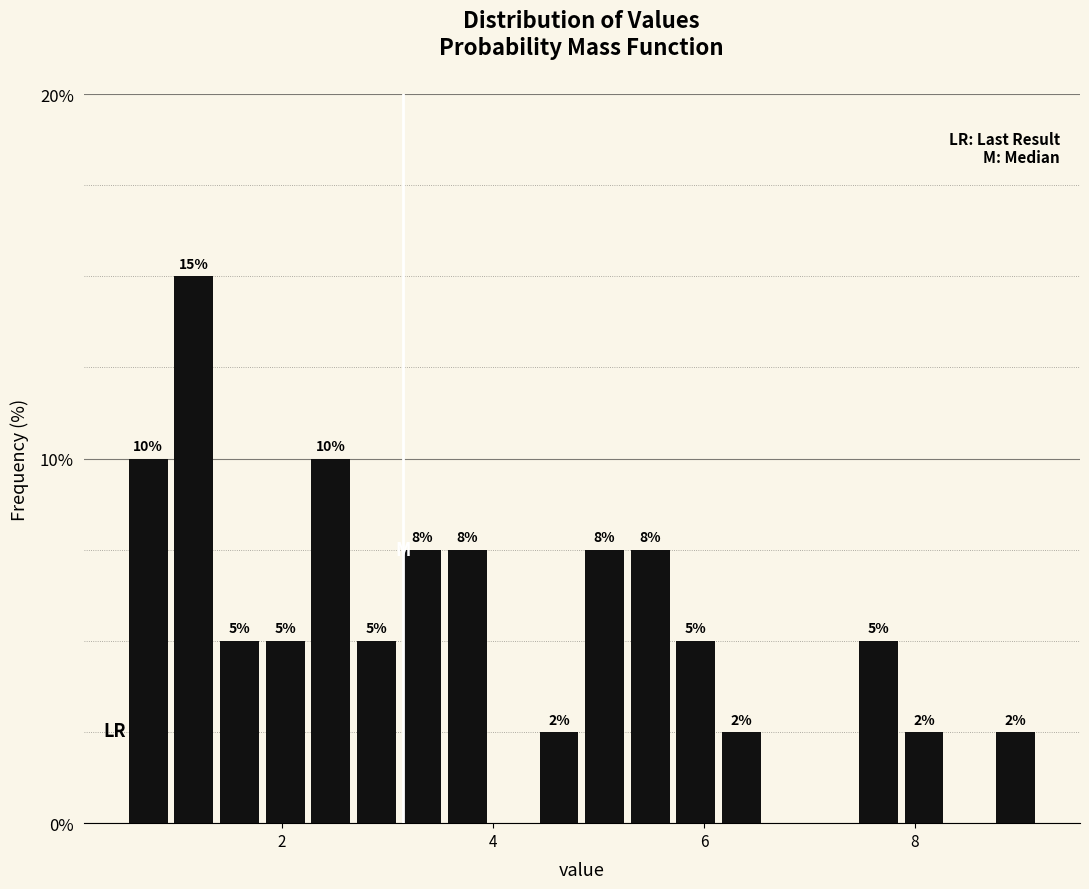

Around what value on the x-axis is the tallest bar? Give the approximate position of its centre, as read against the axis.

1.2